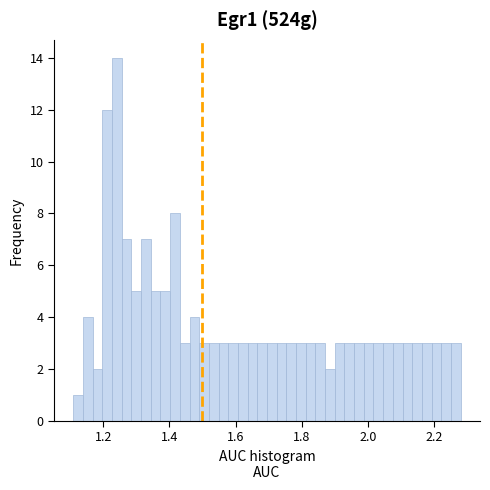

Read against the x-axis, roughly where is the centre of the tallest bar?

1.24